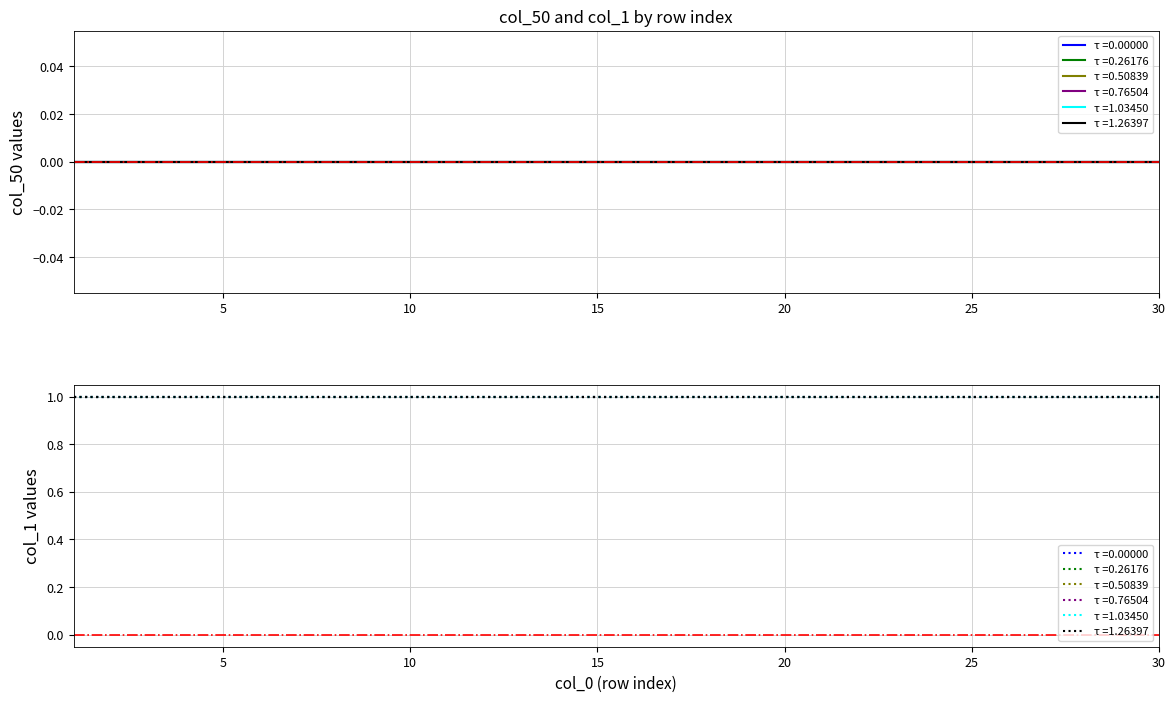

Does the chart have visible grid lines?

Yes